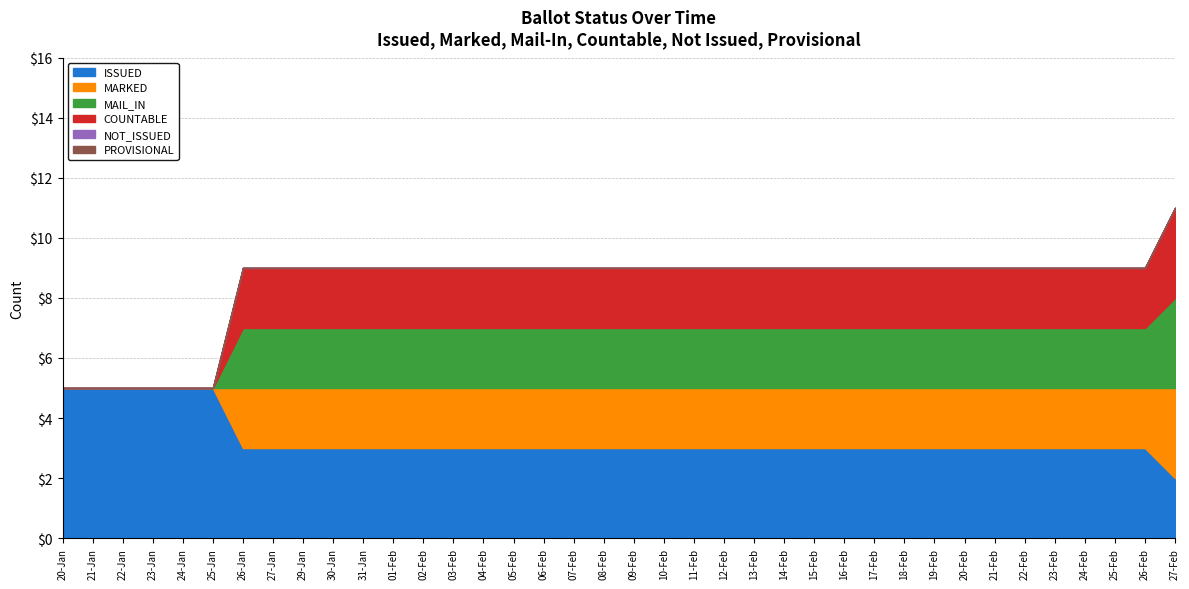

What is the label of the 3rd point from the left?

22-Jan